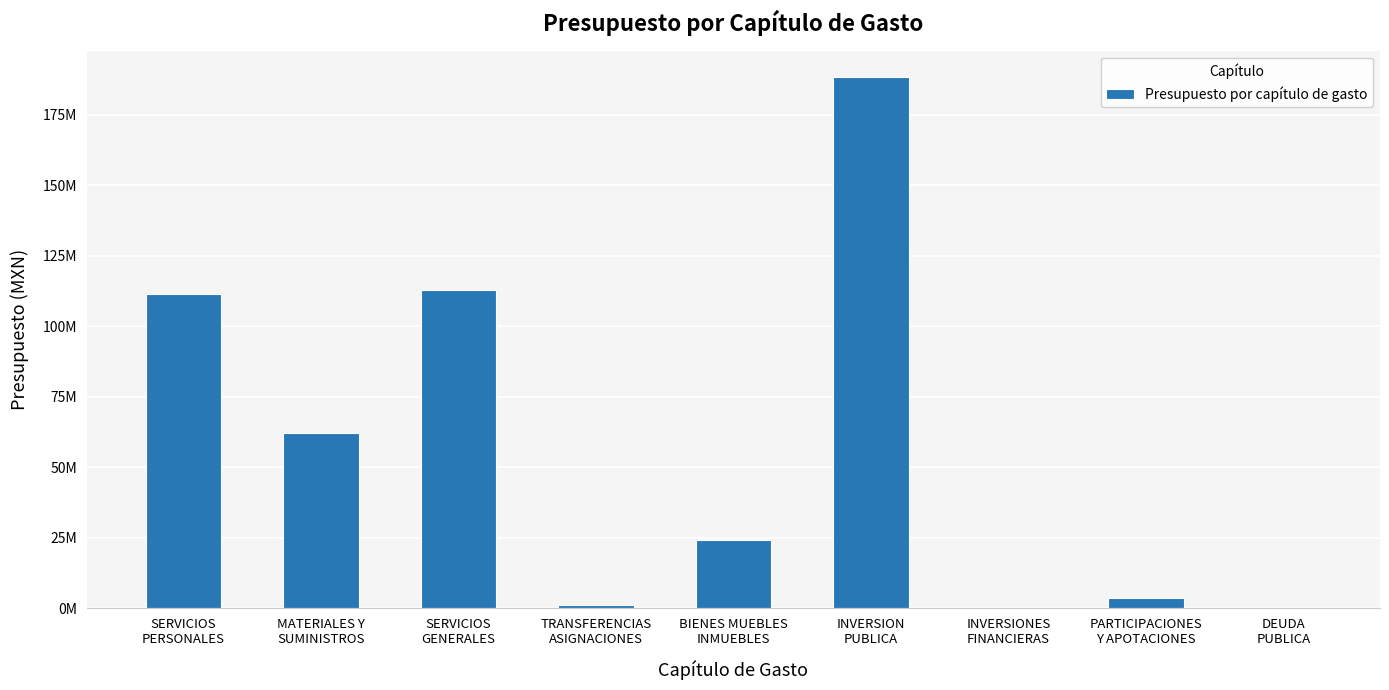

List the labels in order of value, largest first.

INVERSION
PUBLICA, SERVICIOS
GENERALES, SERVICIOS
PERSONALES, MATERIALES Y
SUMINISTROS, BIENES MUEBLES
INMUEBLES, PARTICIPACIONES
Y APOTACIONES, TRANSFERENCIAS
ASIGNACIONES, INVERSIONES
FINANCIERAS, DEUDA
PUBLICA